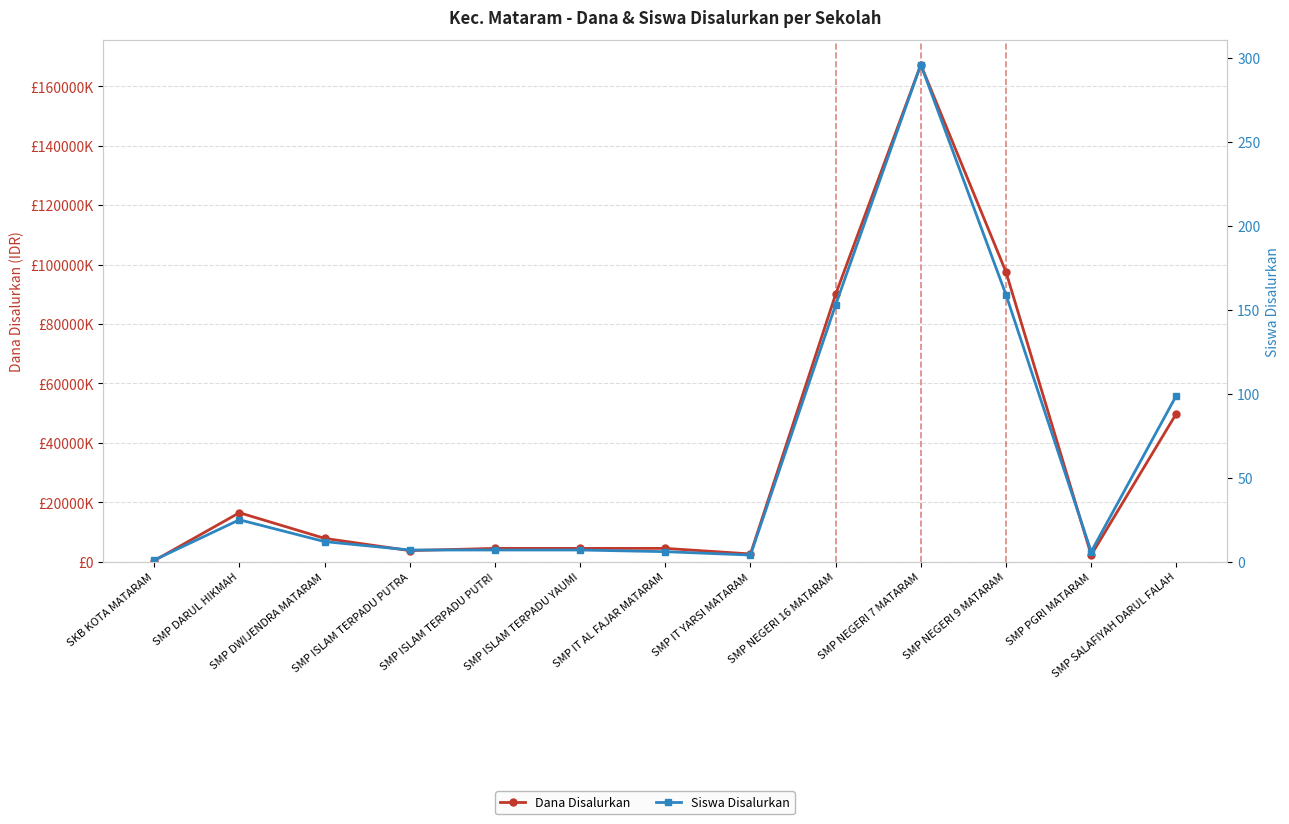

The Siswa Disalurkan series shows 12 at SMP DWIJENDRA MATARAM. True or false?

True